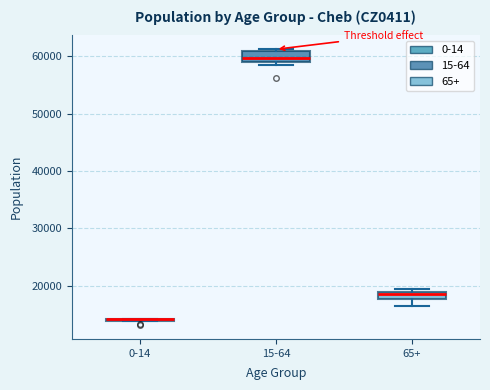

Where is the upper edge of the box for 15-64 on the y-axis? The values are not printed on the chart, so give them approximately, as read against the axis.

61000